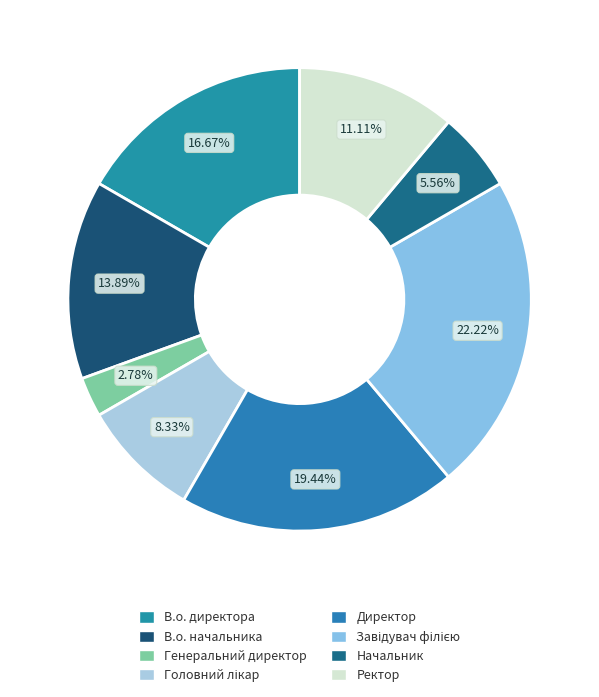

Which slice is the largest?

Завідувач філією